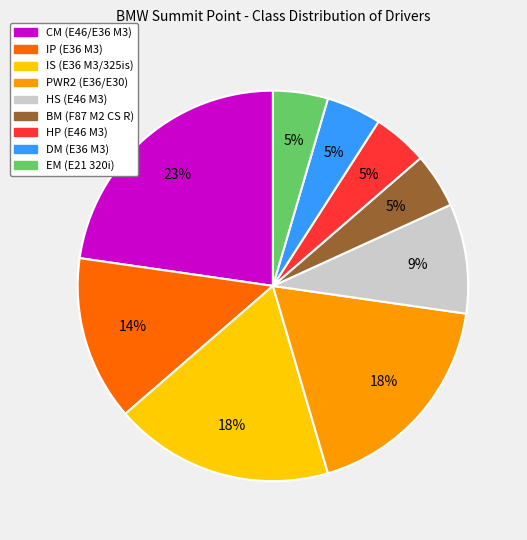

Count the number of slices in the pie.

9